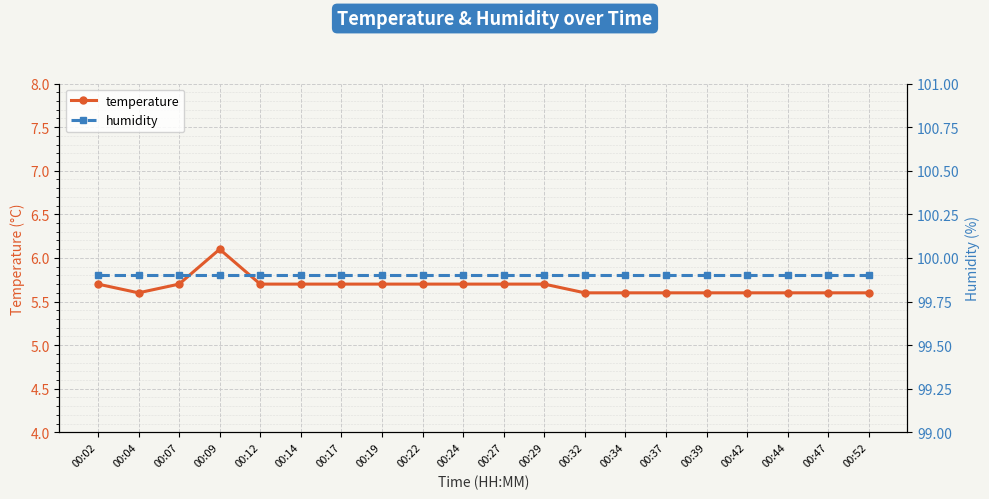

What is the sum of all humidity values?

1998.0